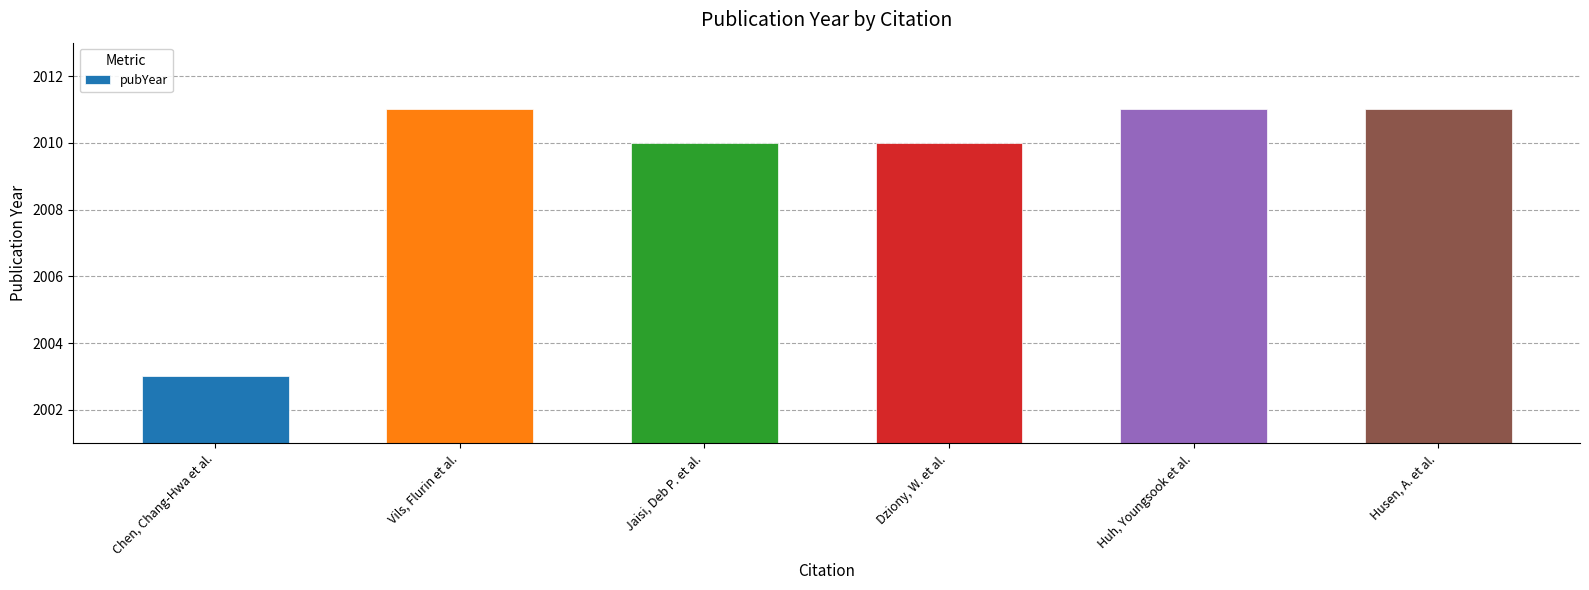

The chart shows a value of 2011 at Husen, A. et al.. True or false?

True